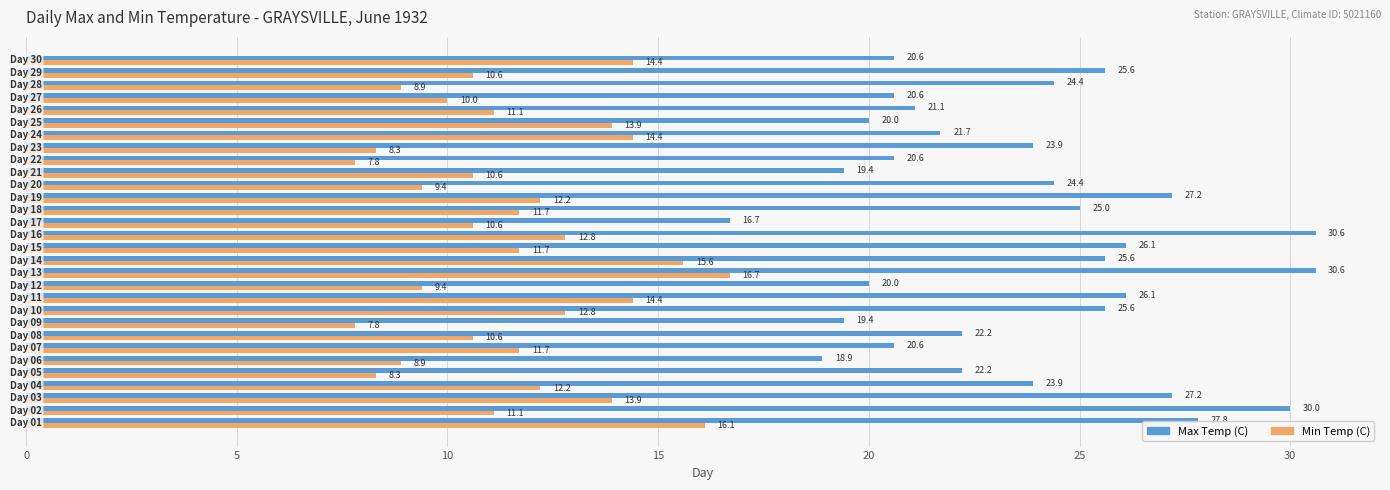

What is the average value of the Min Temp (C) series?

11.6